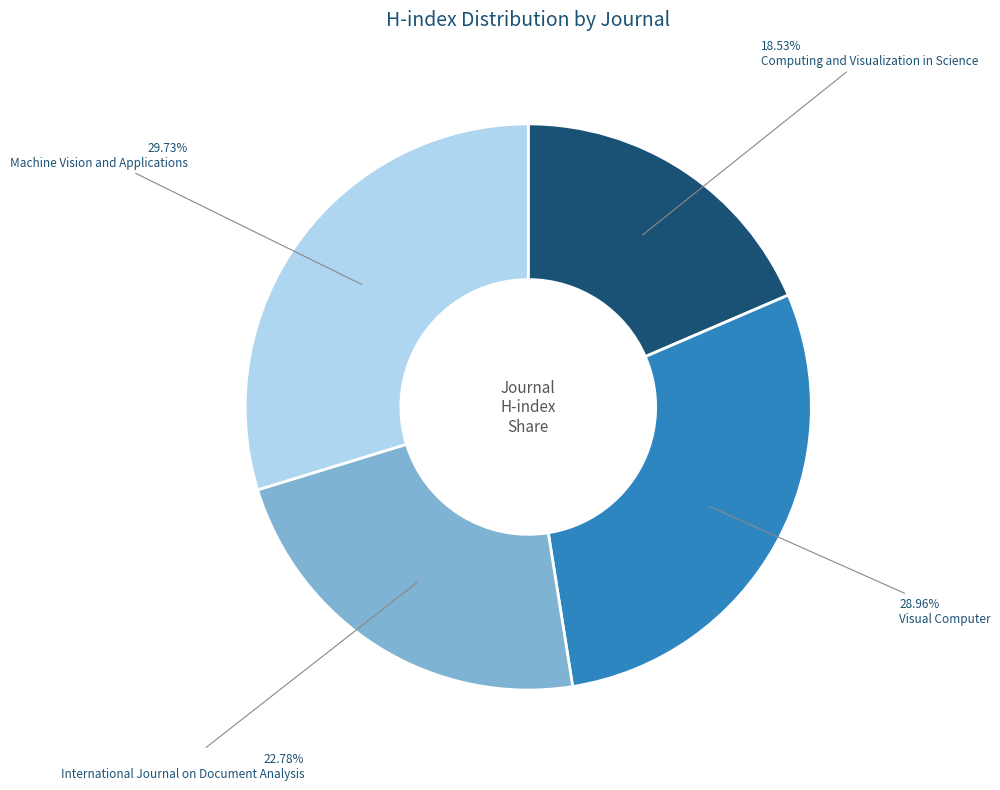

Combined, what portion of the pie is Machine Vision and Applications and Visual Computer?

58.7%